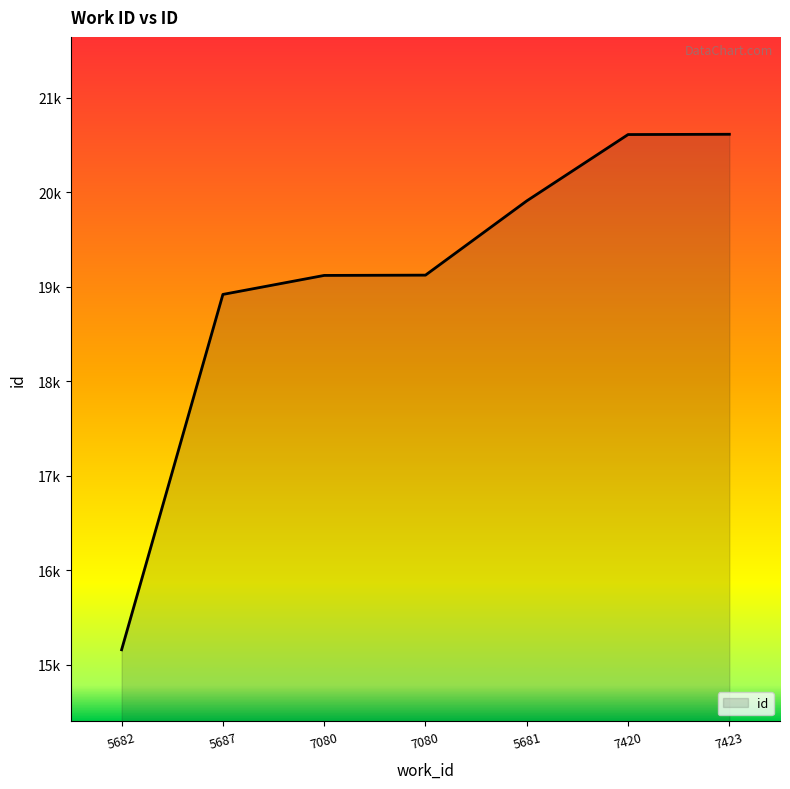

Does the chart have visible grid lines?

No